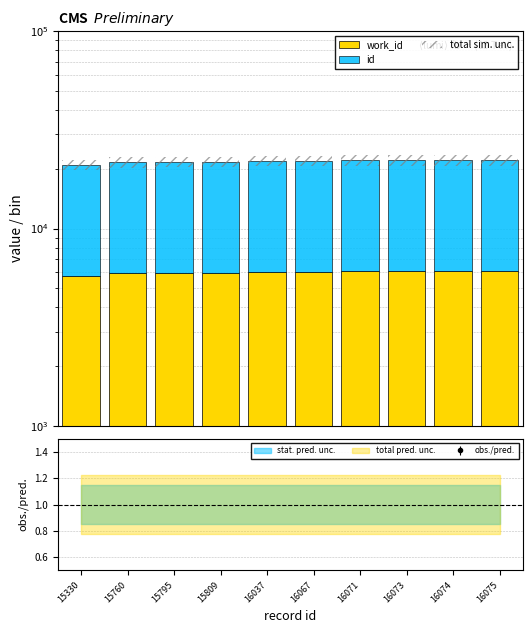

Reading left to right, transcribe all the data shown in this chart.

work_id: 5750.0	5930.0	5930.0	5930.0	6048.0	6048.0	6071.0	6071.0	6071.0	6072.0
id: 15330.0	15760.0	15795.0	15809.0	16037.0	16067.0	16071.0	16073.0	16074.0	16075.0
total sim. unc.: 2529.6	2602.8	2607.0	2608.7	2650.2	2653.8	2657.0	2657.3	2657.4	2657.6